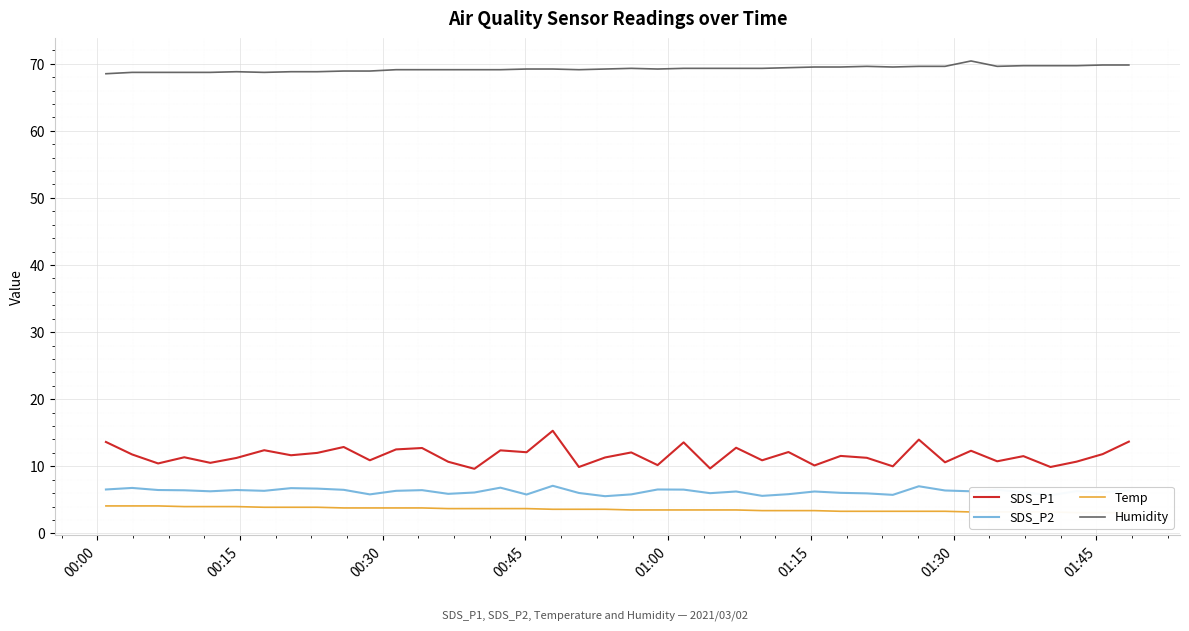

What is the value of the SDS_P1 point at the 29th from the left?

11.6